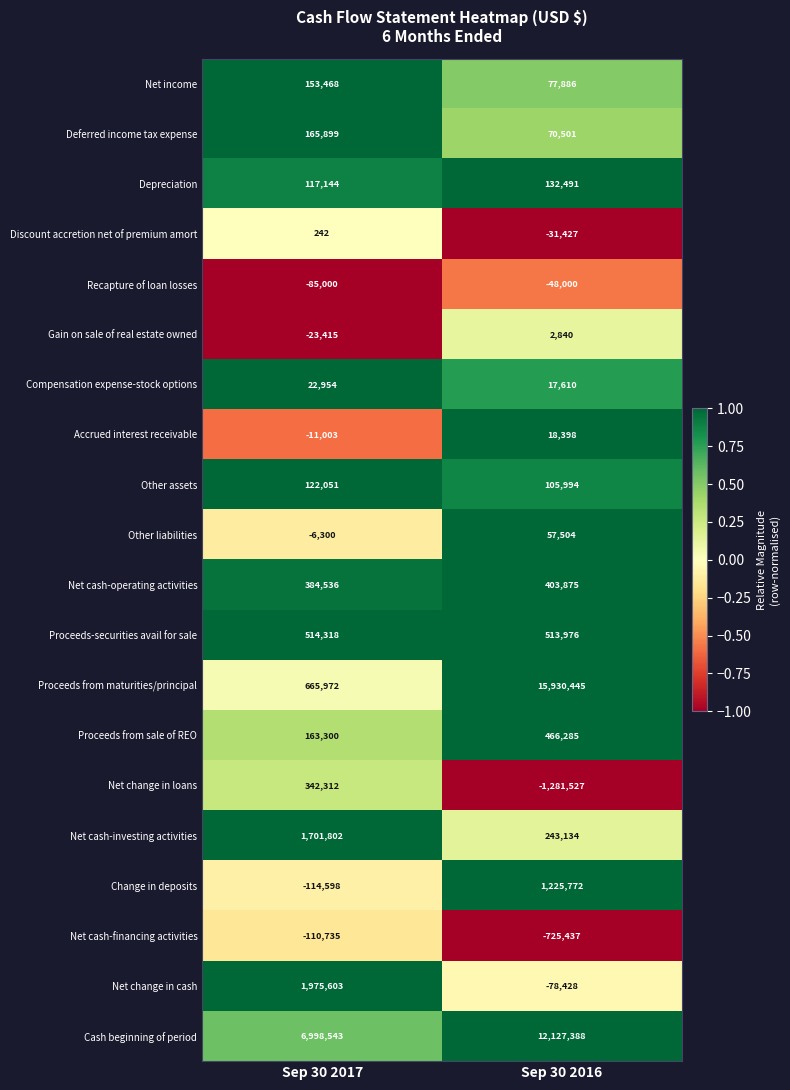

The value of Net income at Sep 30 2016 is 77886. True or false?

True